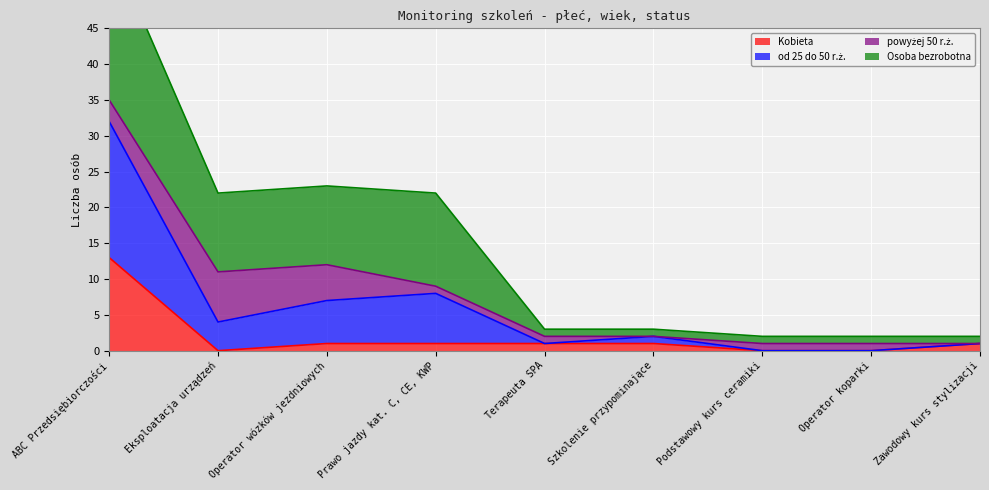

True or false: Kobieta has more than 0 points higher than both neighbors.

False